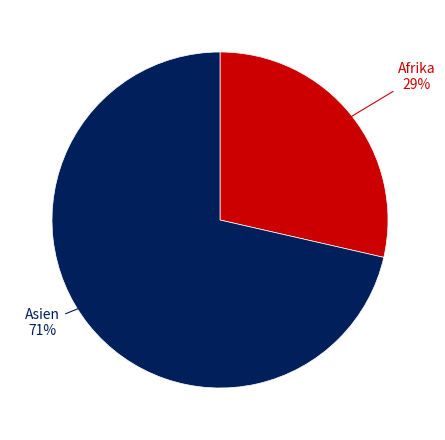

To the nearest percent, what is the average slice percentage?

50%